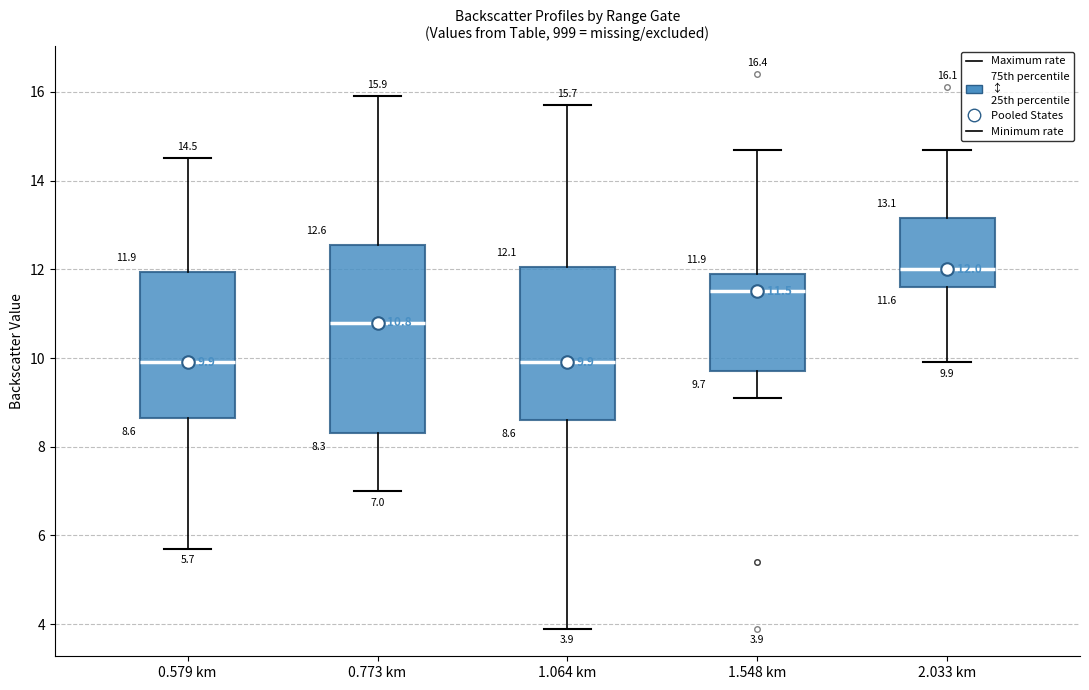

Comparing the boxes themselves (not the whiskers), which one is the tallest?

0.773 km